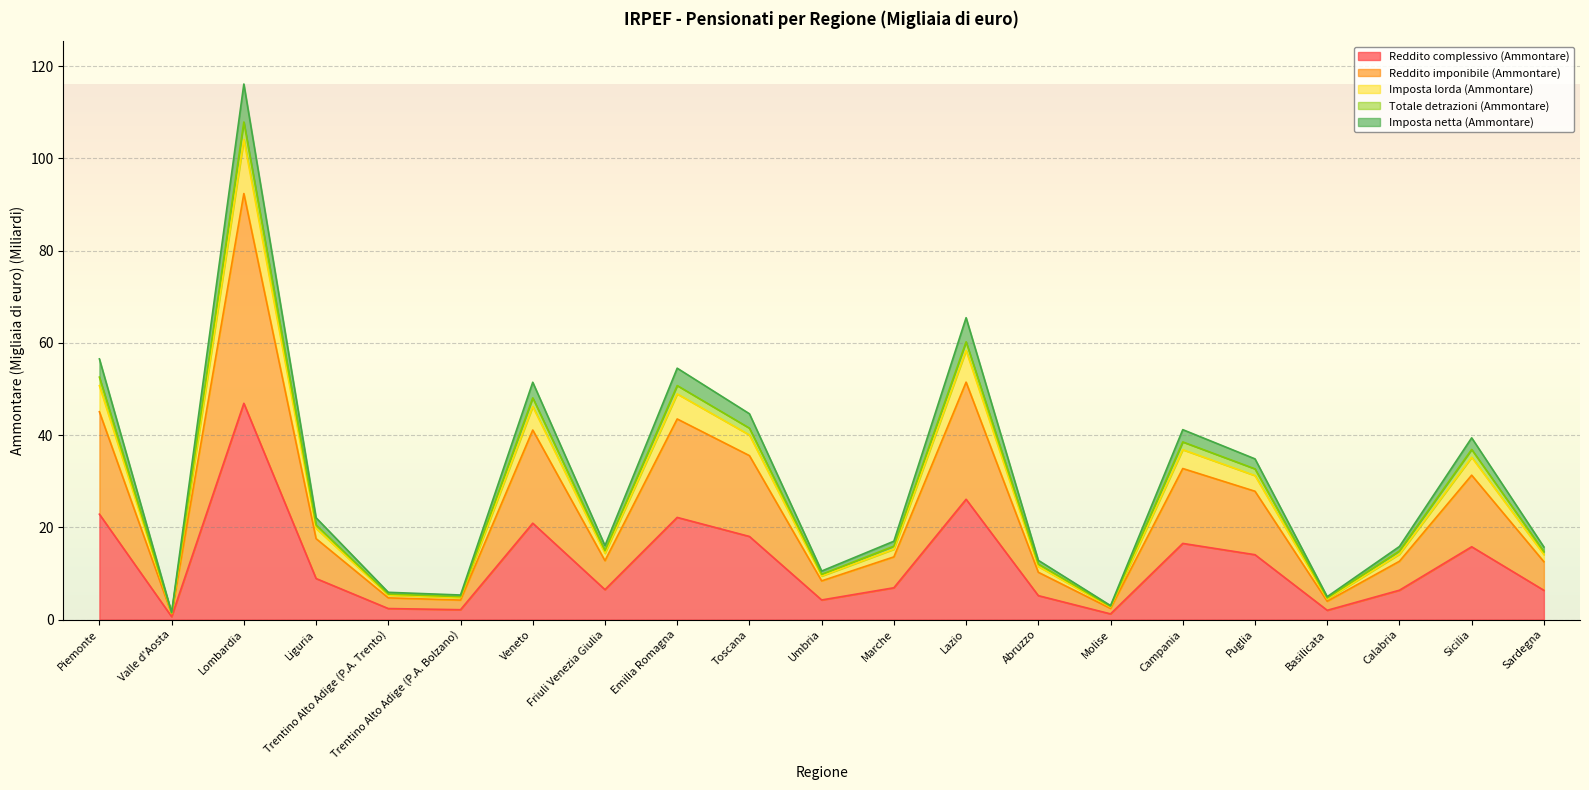

At which category does Imposta netta (Ammontare) reach its first local valley?

Valle d'Aosta